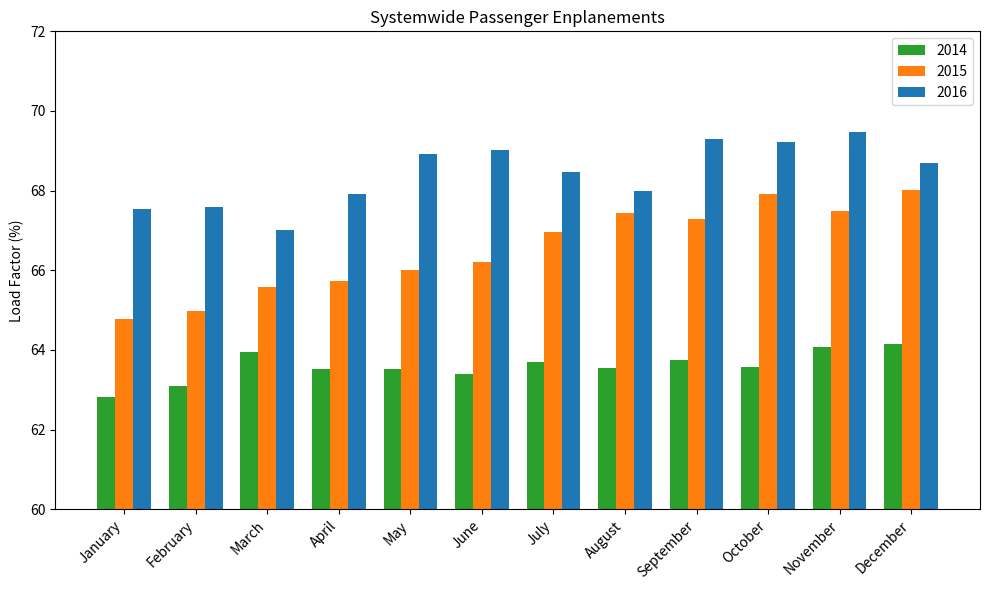

What is the spread (max minus min) of values at January?

4.7